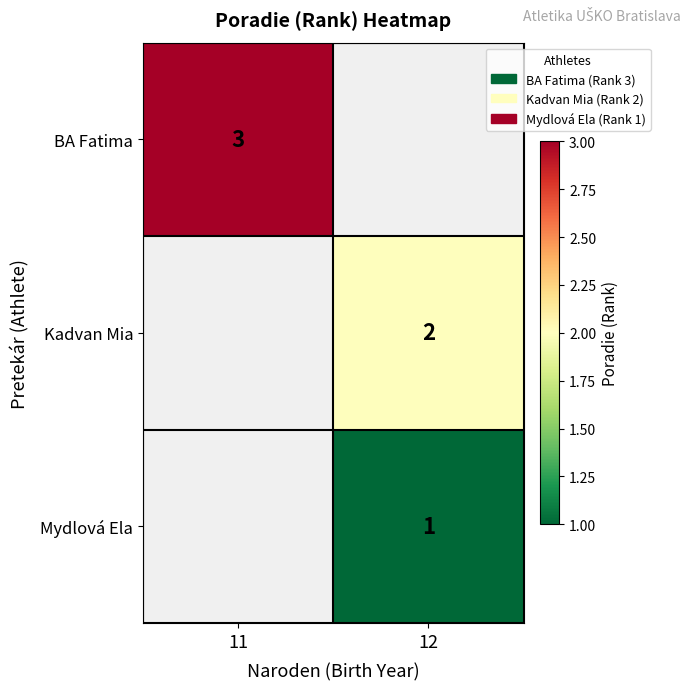

The value of Mydlová Ela at 12 is 2. True or false?

False